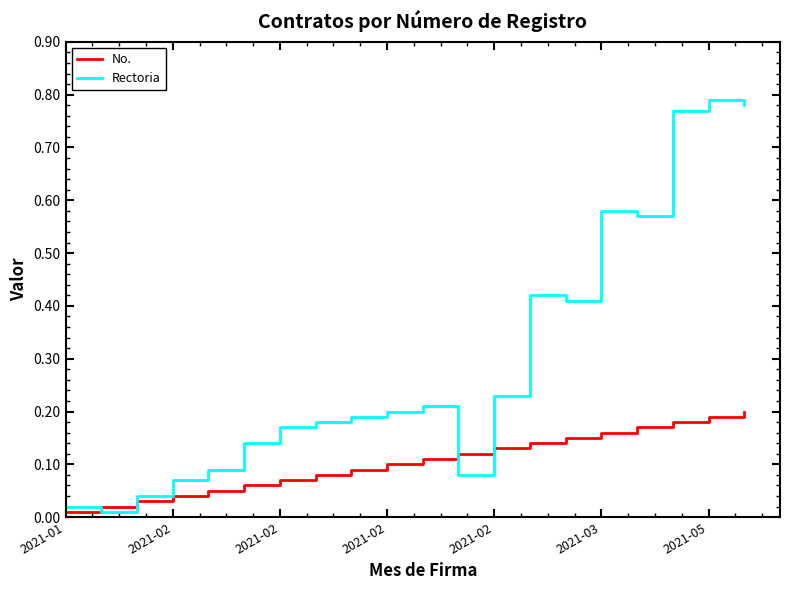

Which series has the largest range (max minus min)?

Rectoria